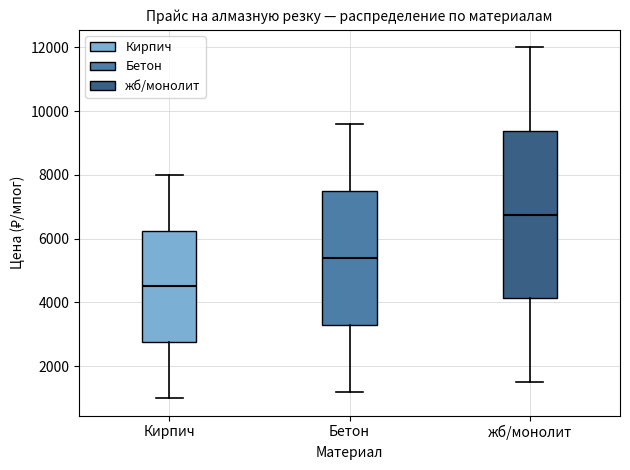

Which box has the lowest median line?

Кирпич